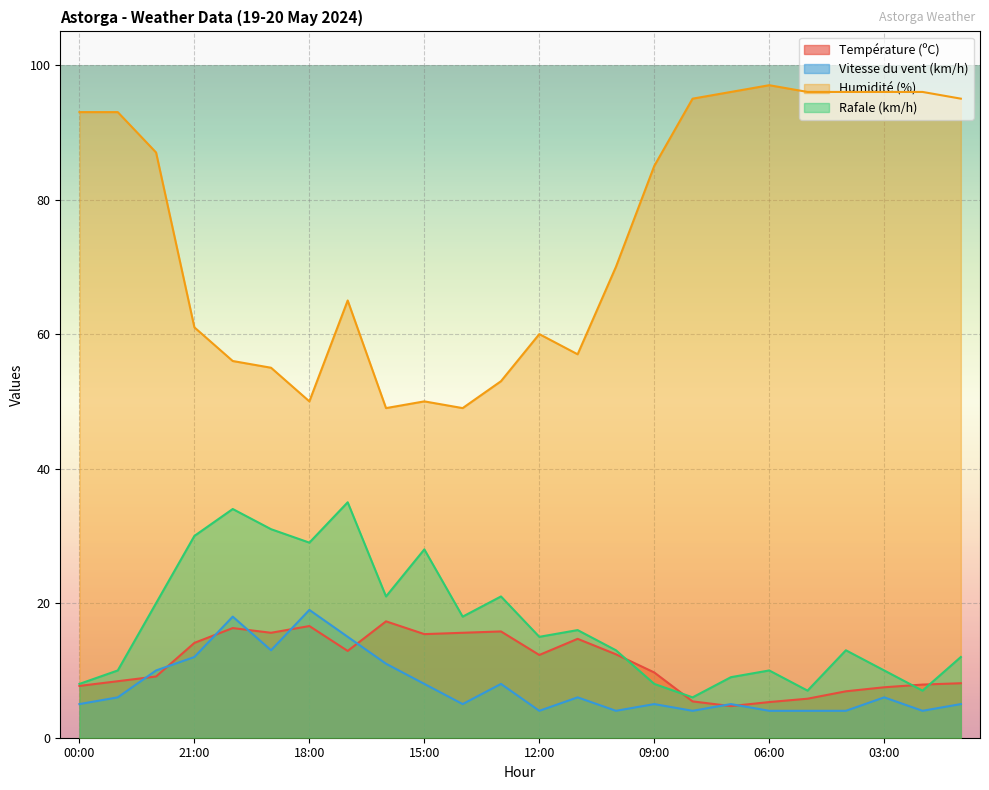

What are all the series names shown in the legend?

Température (ºC), Vitesse du vent (km/h), Humidité (%), Rafale (km/h)